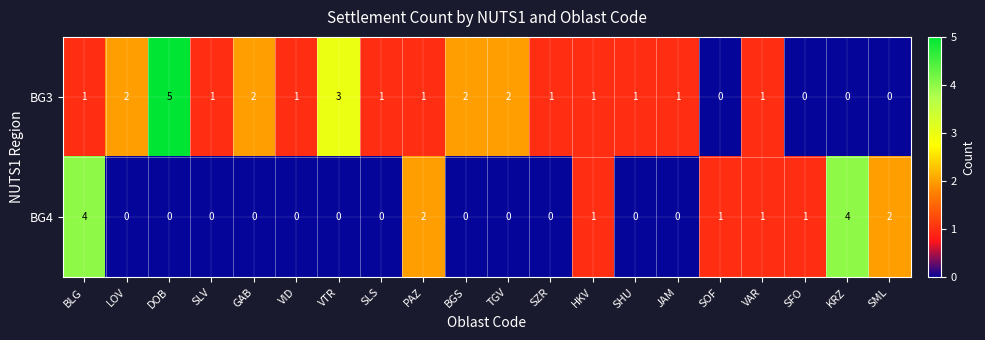

Which series changed the most between LOV and SHU?

BG3